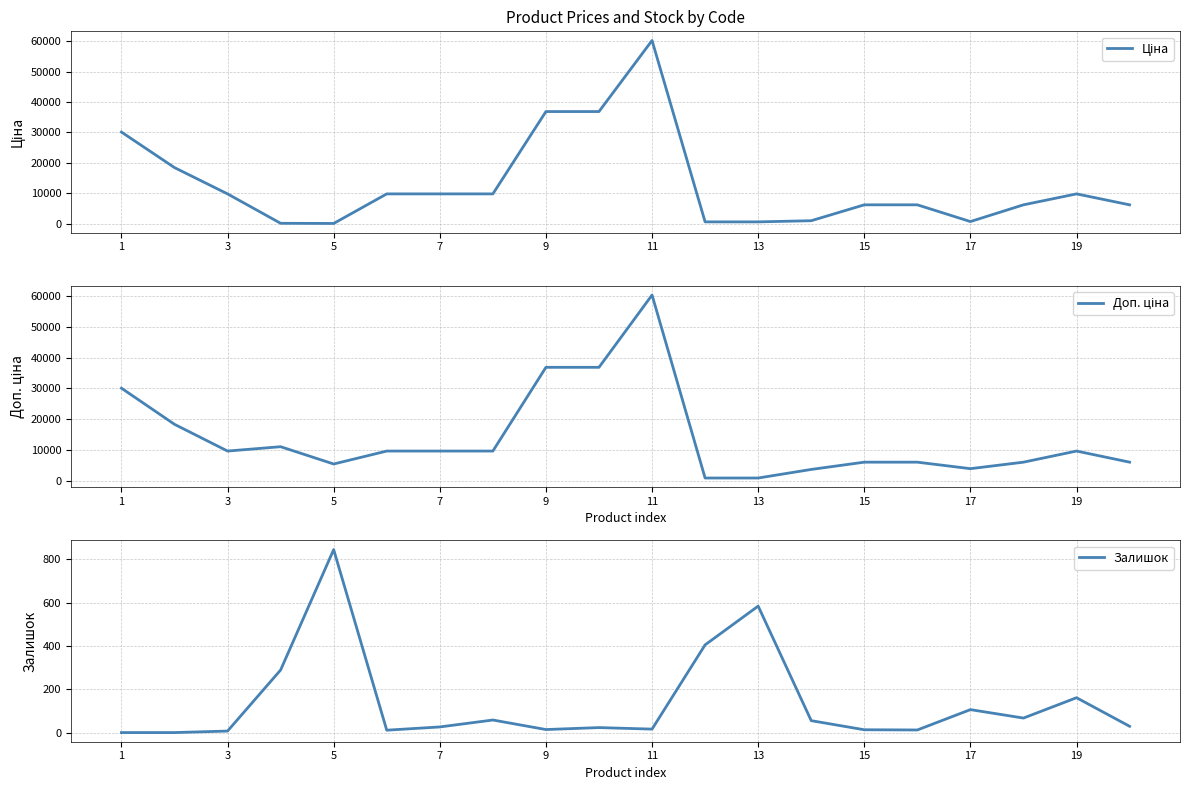

Is this an area chart (filled region under the line)?

No